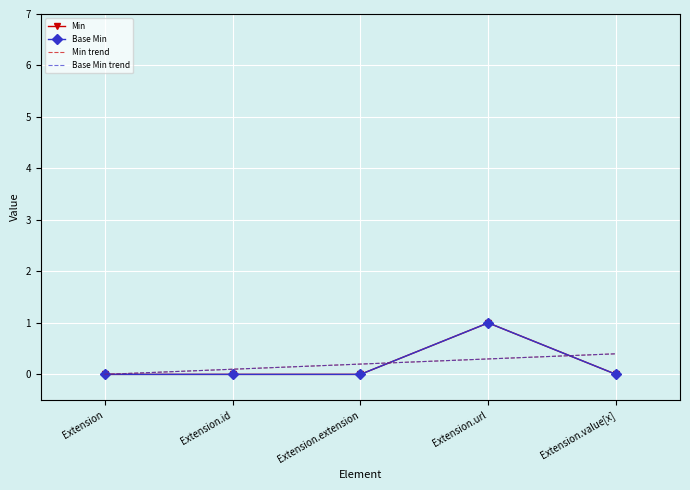

Between Extension and Extension.url, which is larger?

Extension.url